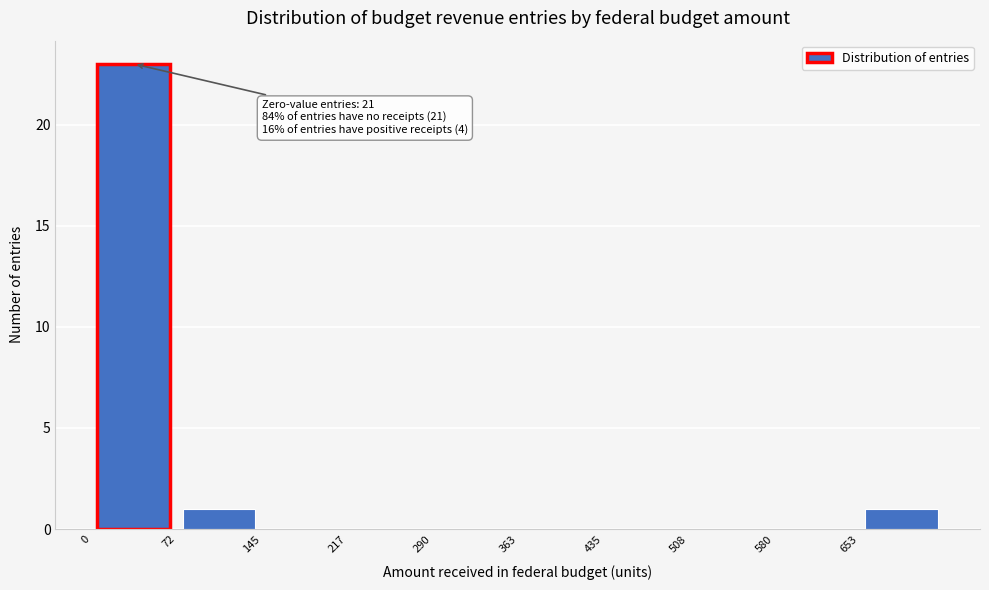

Which range on the x-axis has the tallest bar?

0 to 70